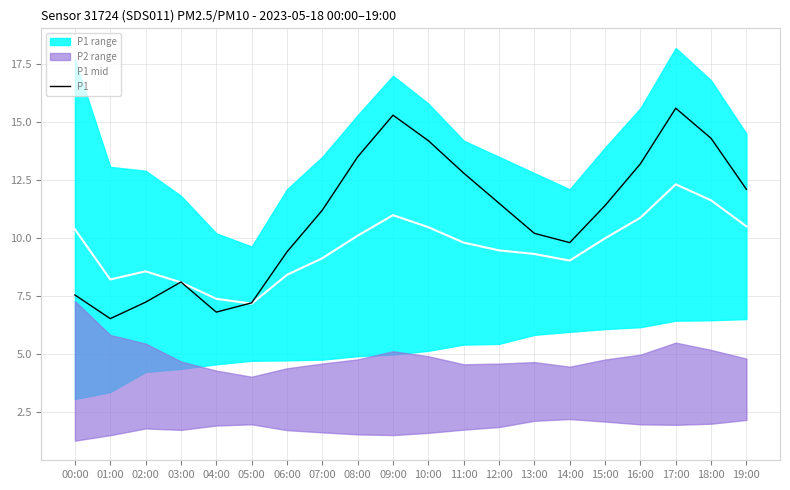

Between 00:00 and 02:00, which series saw the biggest shift?

P1 mid